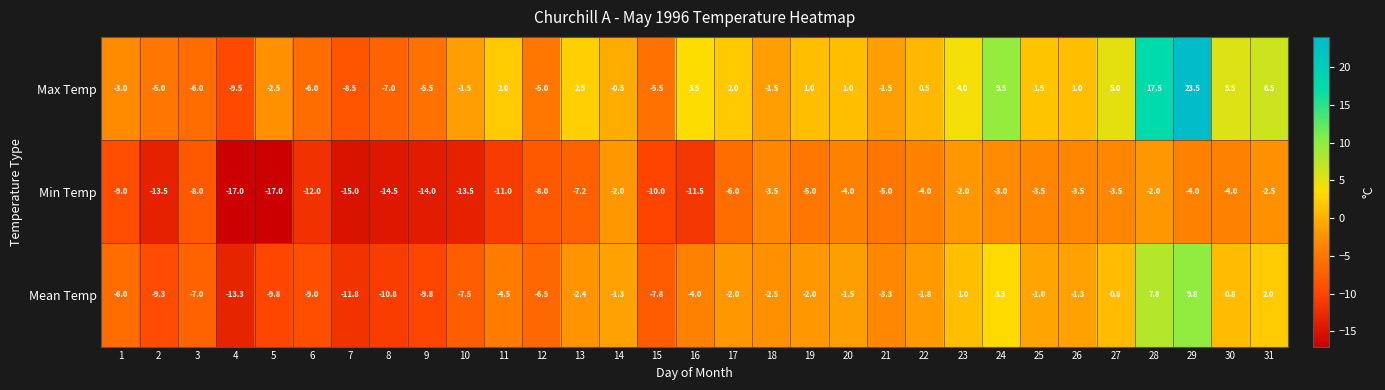

At how many categories does at least one series exceed 21?

1